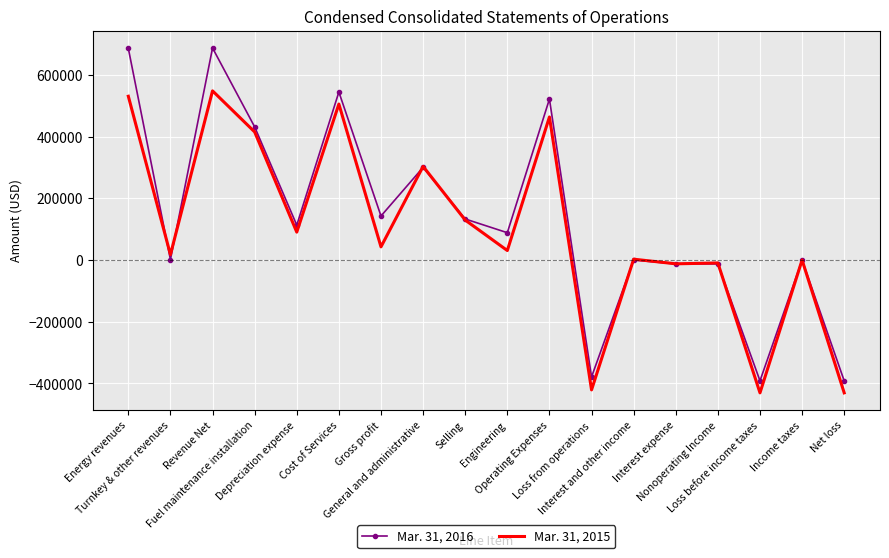

Which series has the widest spread of values?

Mar. 31, 2016